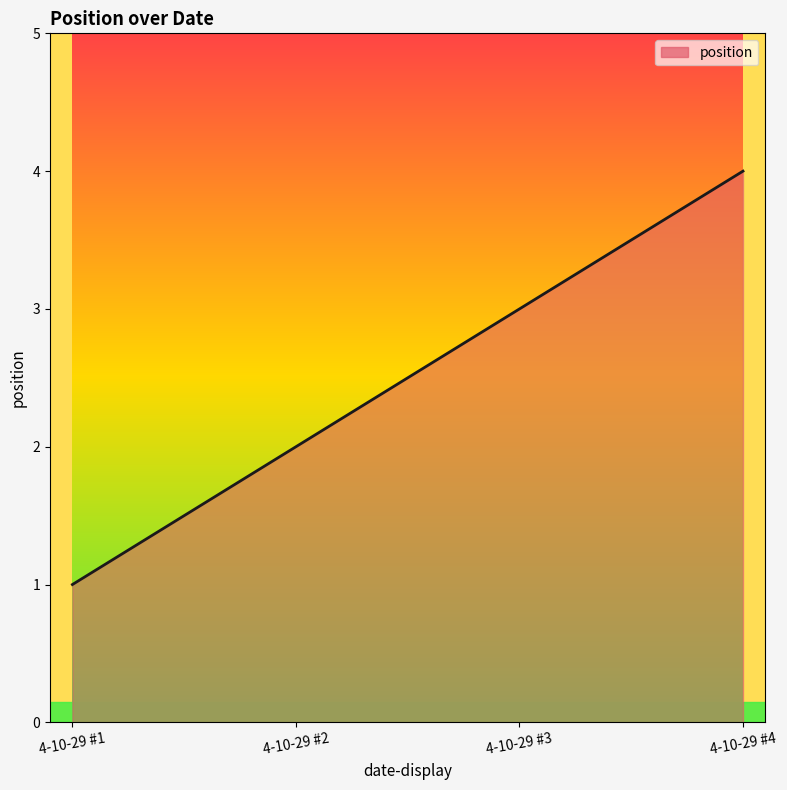

True or false: the data has more than 0 interior local peaks.

False